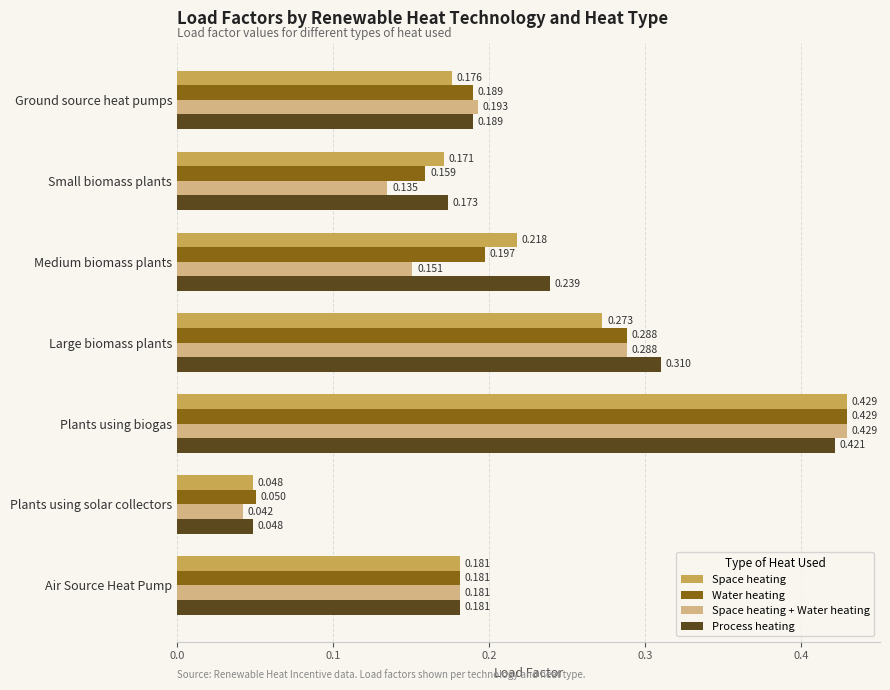

List the labels in order of Water heating value, largest first.

Plants using biogas, Large biomass plants, Medium biomass plants, Ground source heat pumps, Air Source Heat Pump, Small biomass plants, Plants using solar collectors